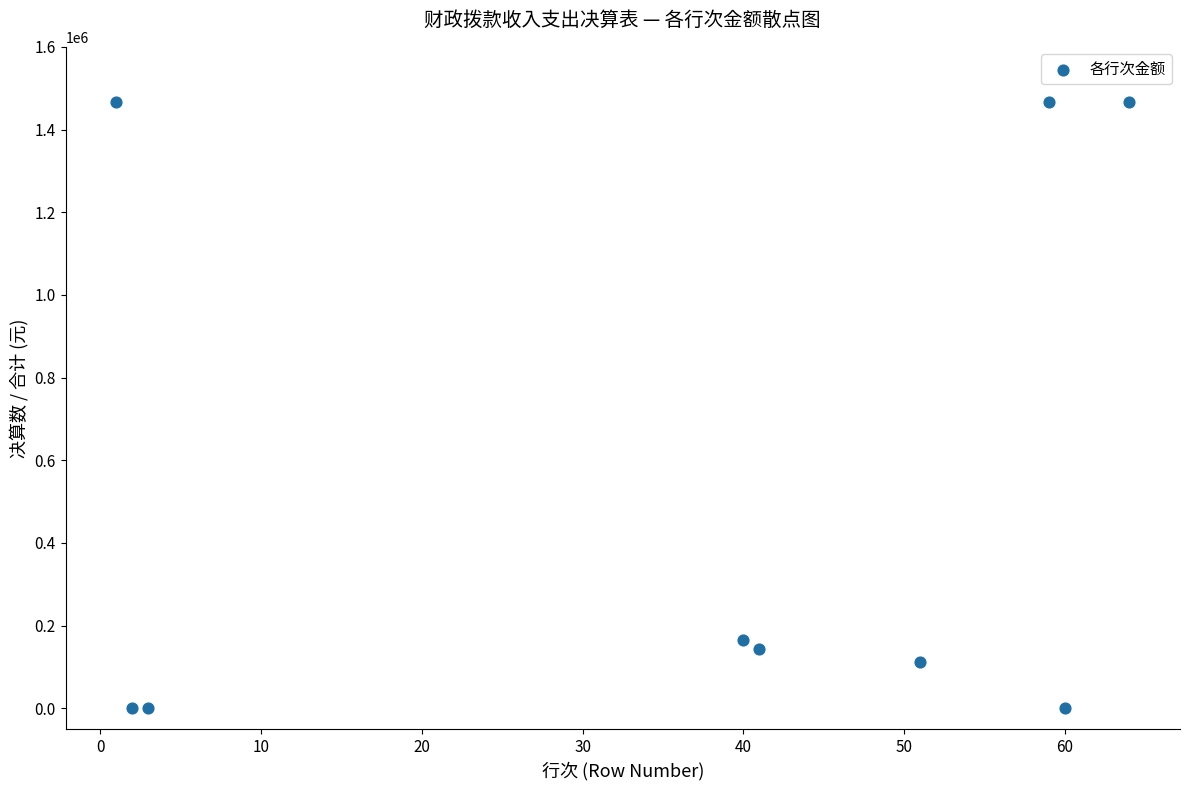

What Y value in the scatter plot is closest to 732901?

166339.2